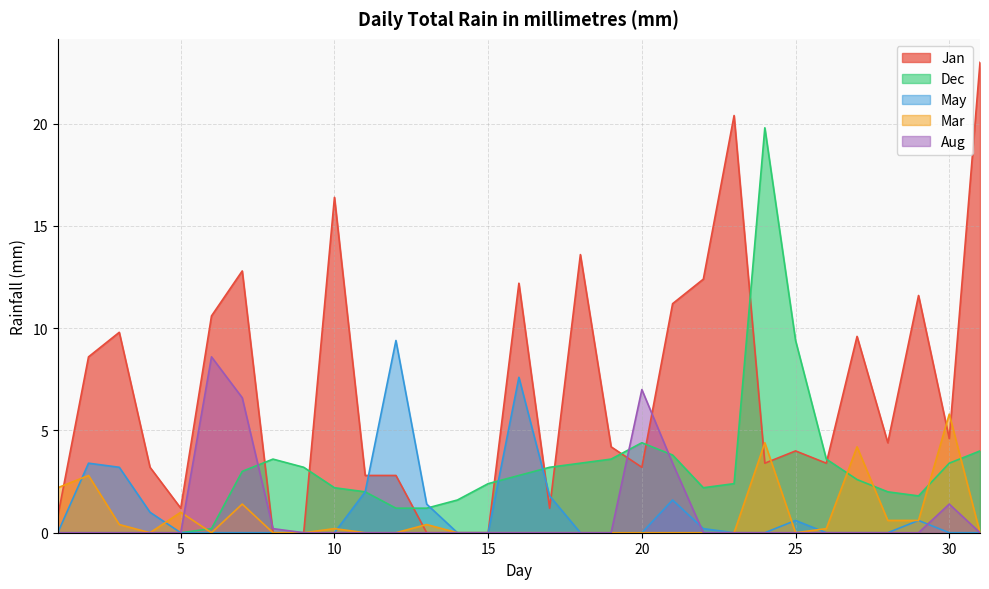

Where do Dec and Aug first cross each other?

7 and 8